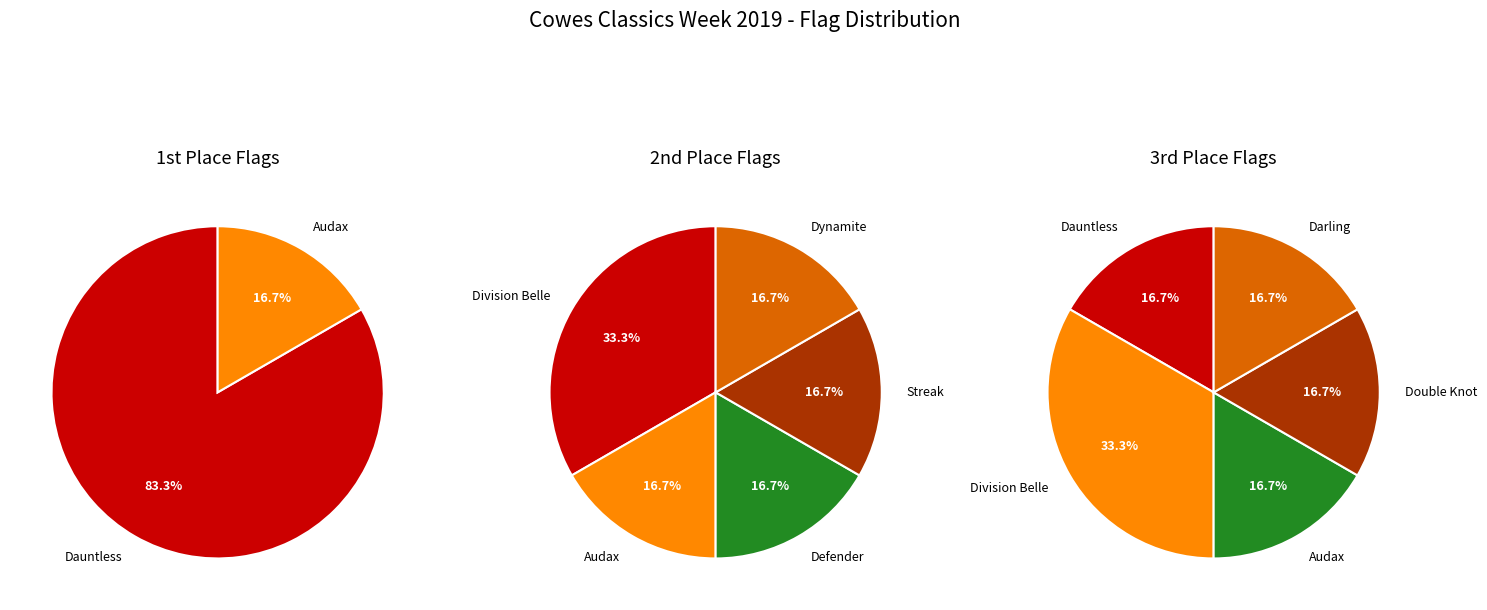

Which slice is the largest?

Dauntless